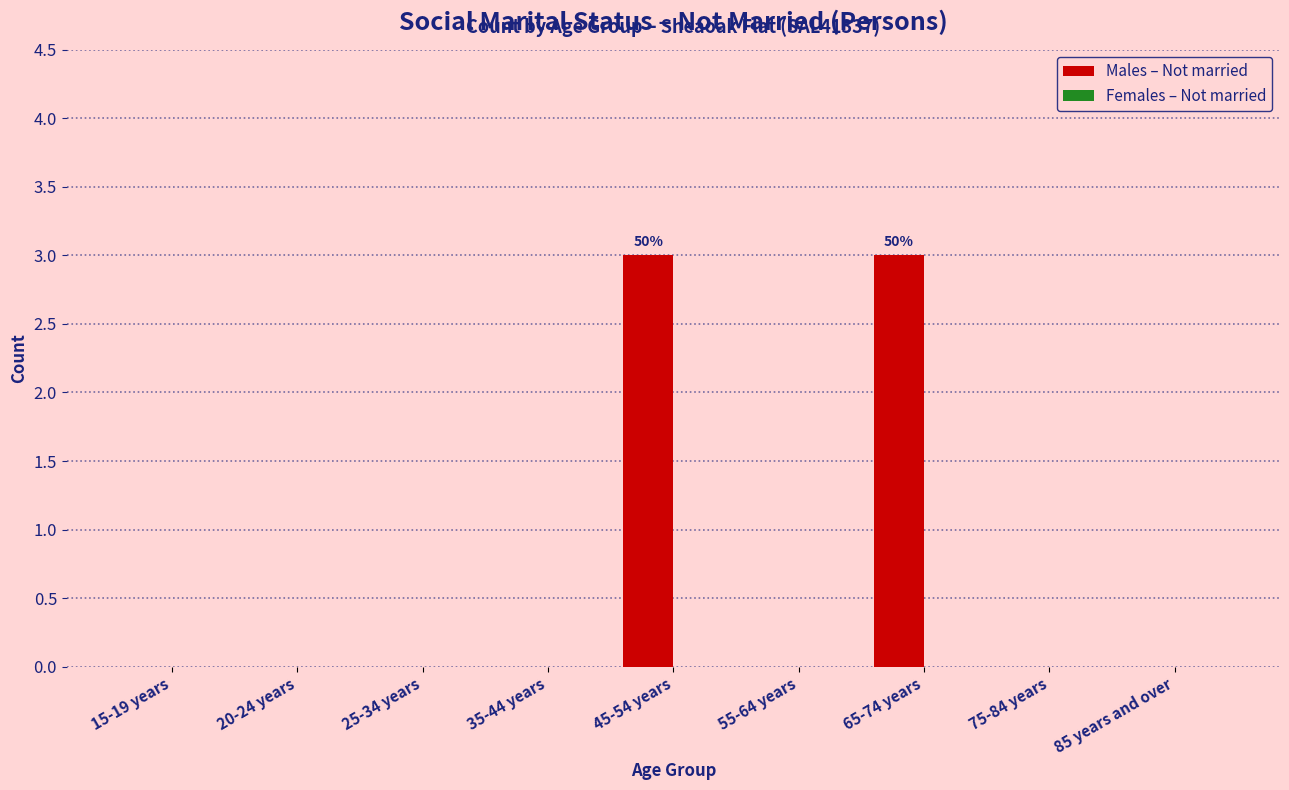

Reading right to left, extract all data points from this chart.

85 years and over=0	75-84 years=0	65-74 years=3	55-64 years=0	45-54 years=3	35-44 years=0	25-34 years=0	20-24 years=0	15-19 years=0